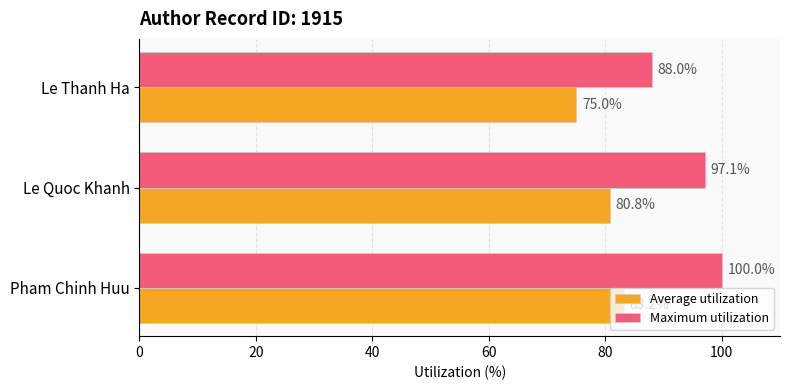

Rank the categories by Average utilization value from lowest to highest.

Le Thanh Ha, Le Quoc Khanh, Pham Chinh Huu